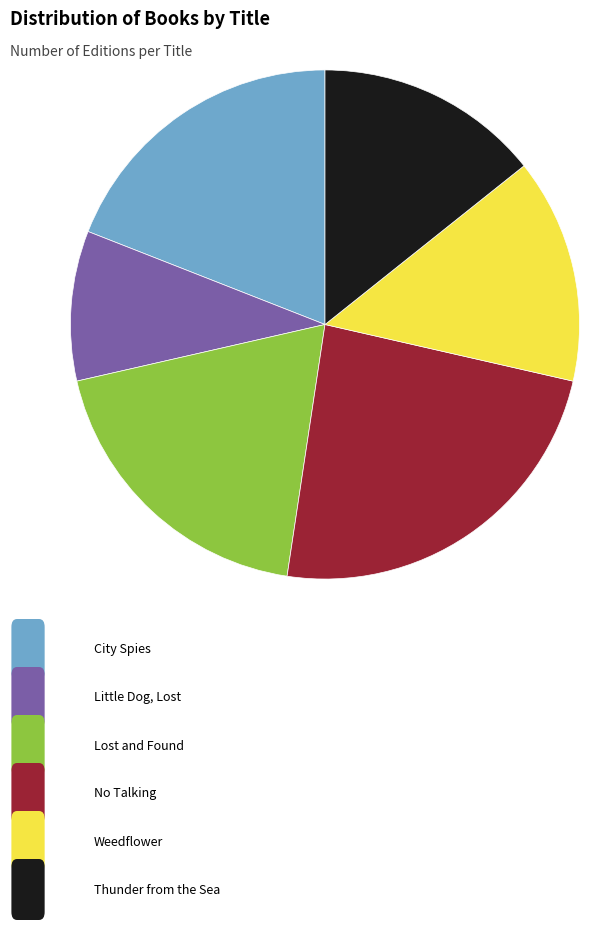

Does any single category account for the majority?

No